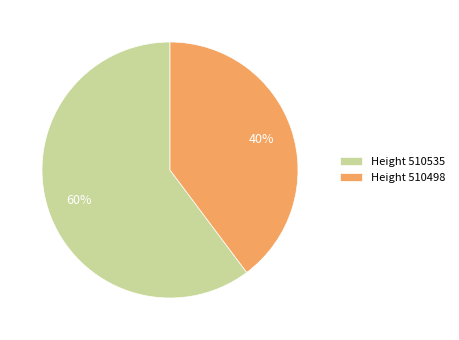

How many segments does this pie chart have?

2